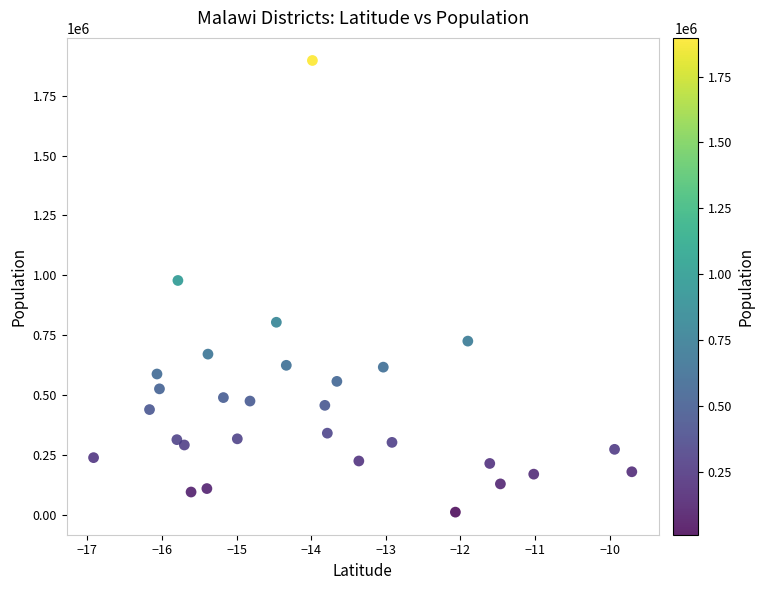

What Y value in the scatter plot is closest to 953806?

978192